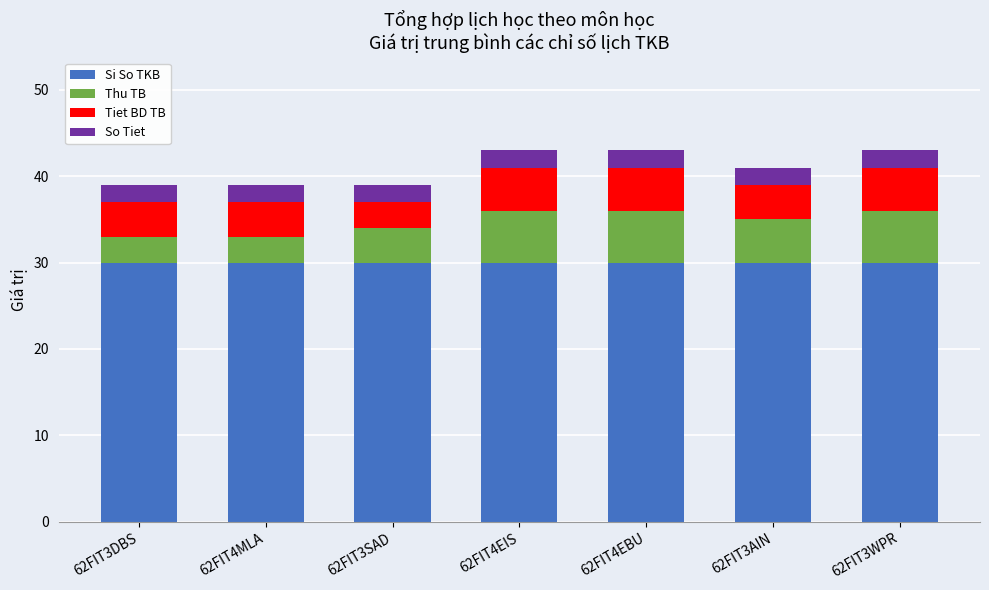

Is it true that Si So TKB equals 30 at 62FIT3WPR?

True